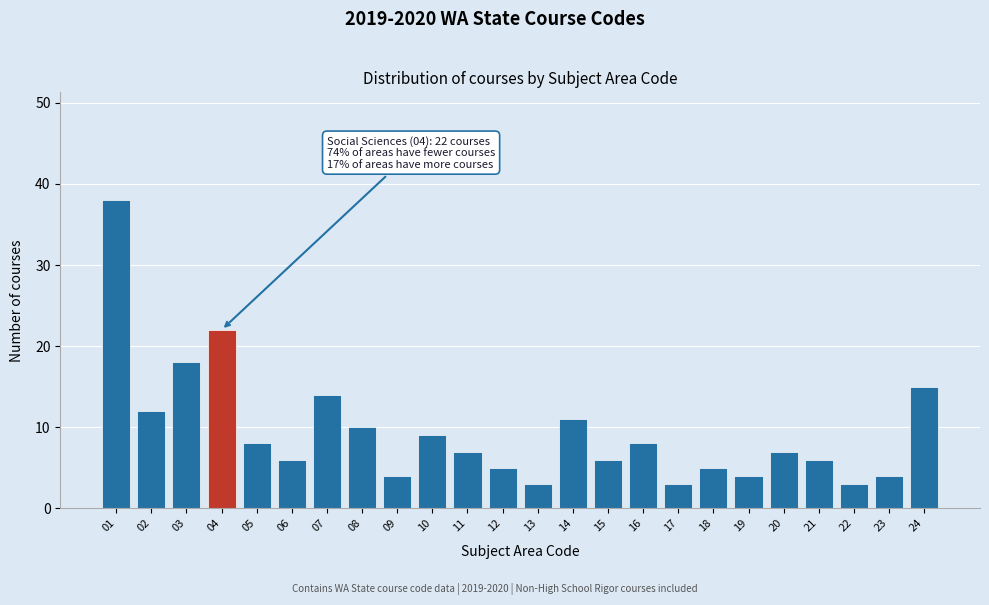

Reading left to right, list all the values displayed in this chart.

38	12	18	22	8	6	14	10	4	9	7	5	3	11	6	8	3	5	4	7	6	3	4	15